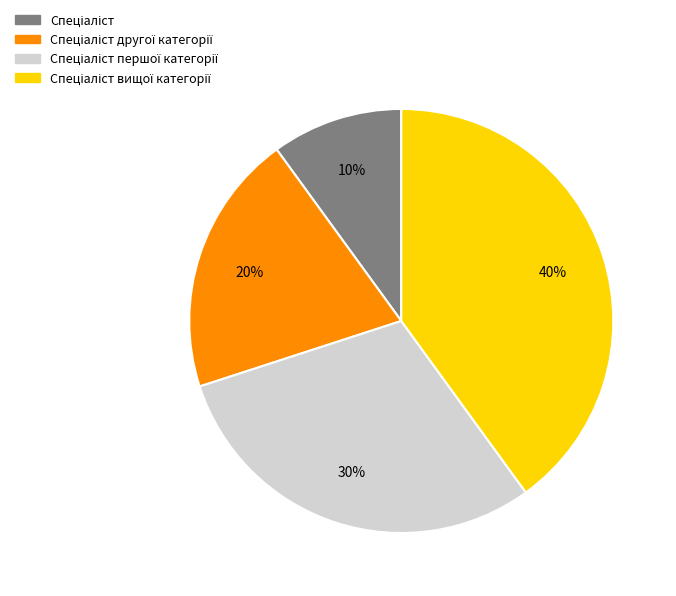

Does any single category account for the majority?

No